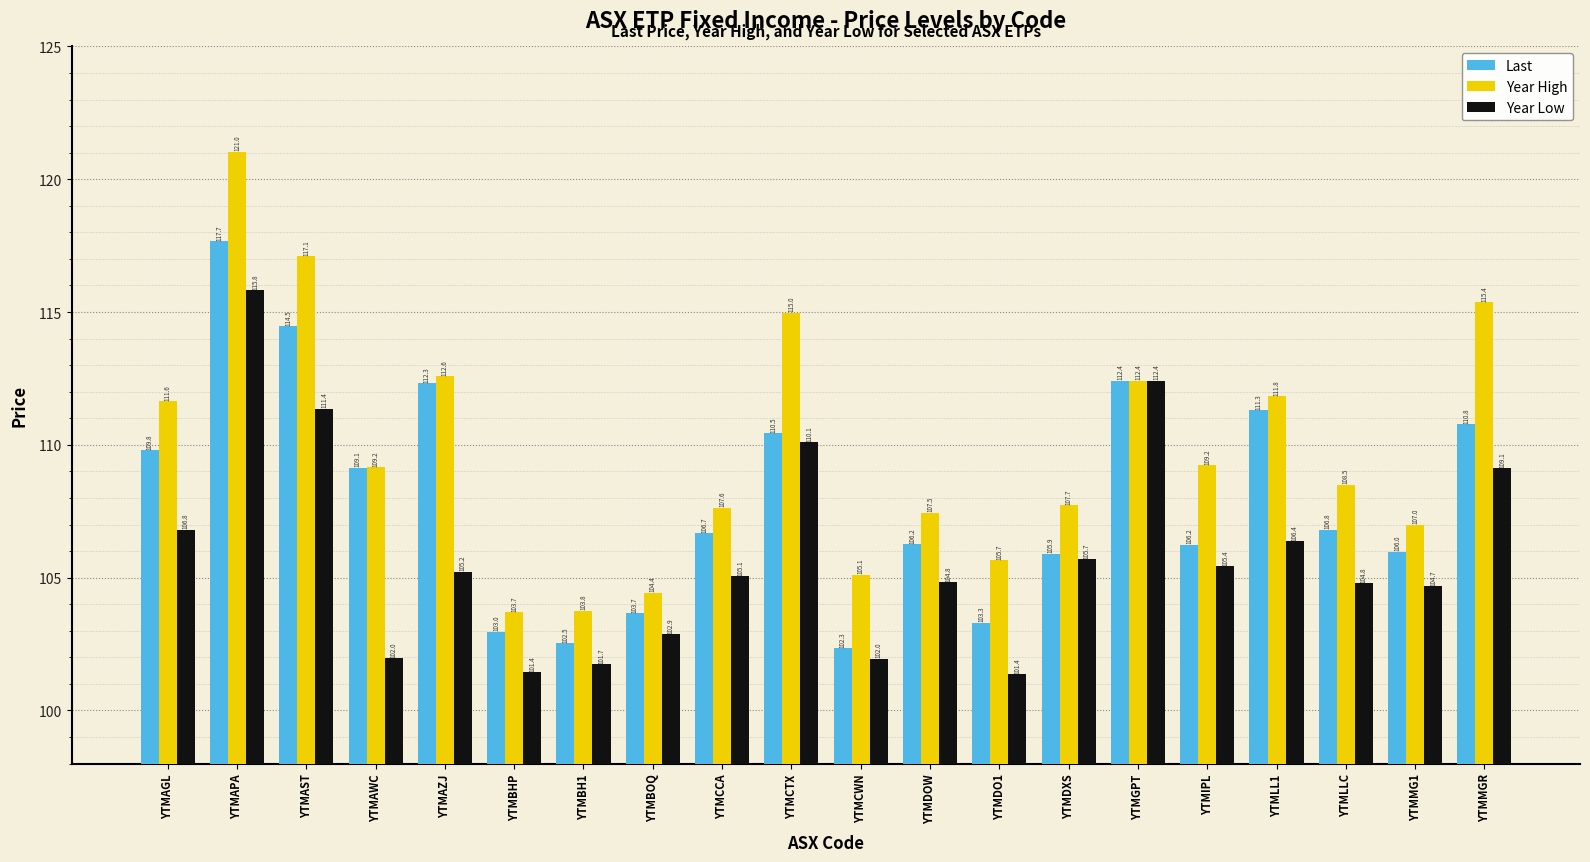

What is the minimum value for Year High?

103.7